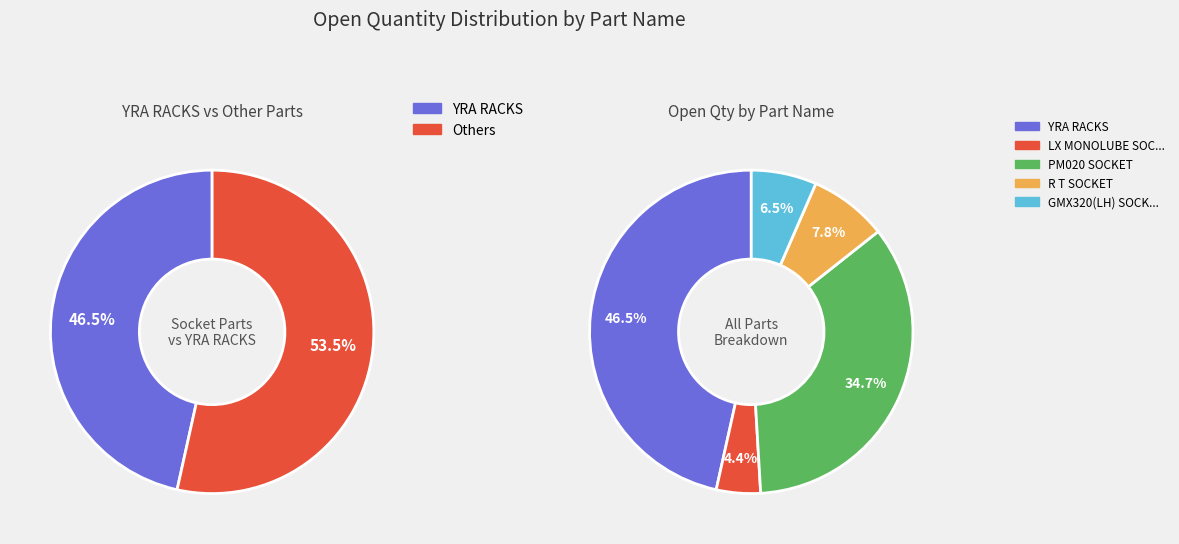

To the nearest percent, what is the average slice percentage?

20%